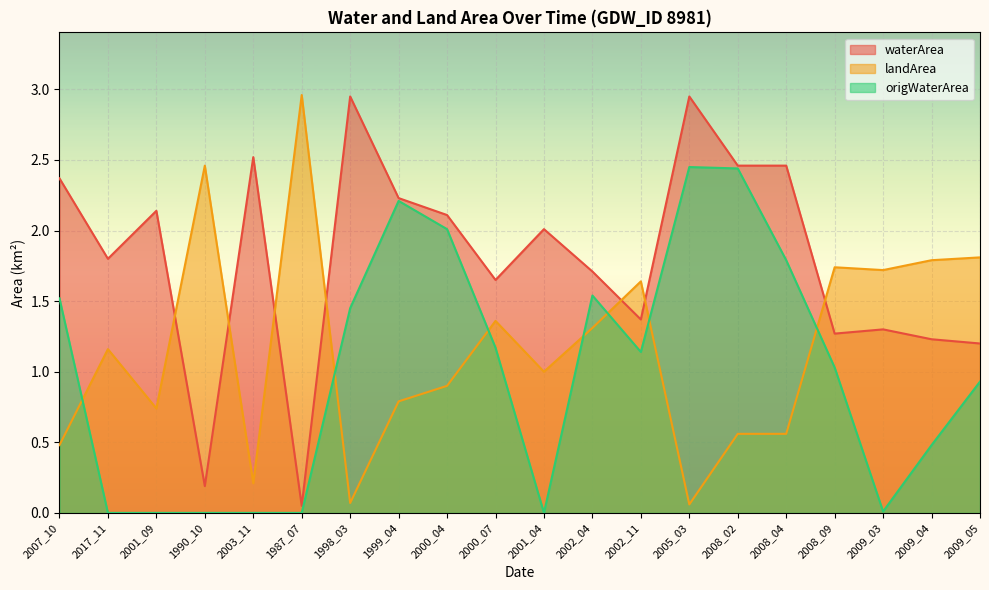

Which category has the highest value in the origWaterArea series?

2005_03